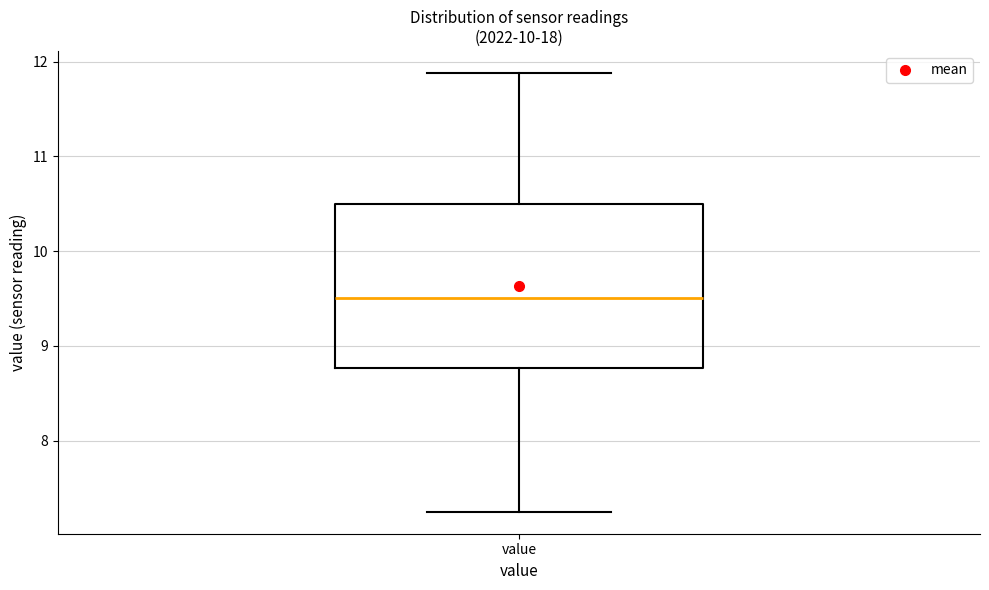

Transcribe this box plot: give where the median line is, the range the box spans, and where the two whiskers end, as read against the y-axis. The values are not printed on the chart, so give them approximately, as read against the axis.

median 9.5, box 8.8 to 10.5, whiskers 7.3 to 11.9